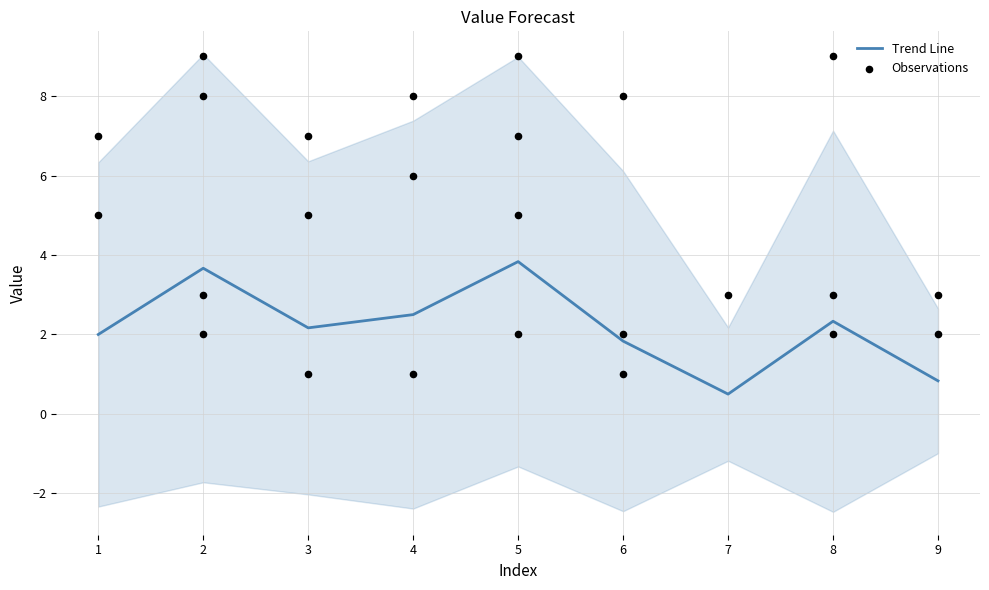

The value of Trend Line at 6 is 1.8. True or false?

True